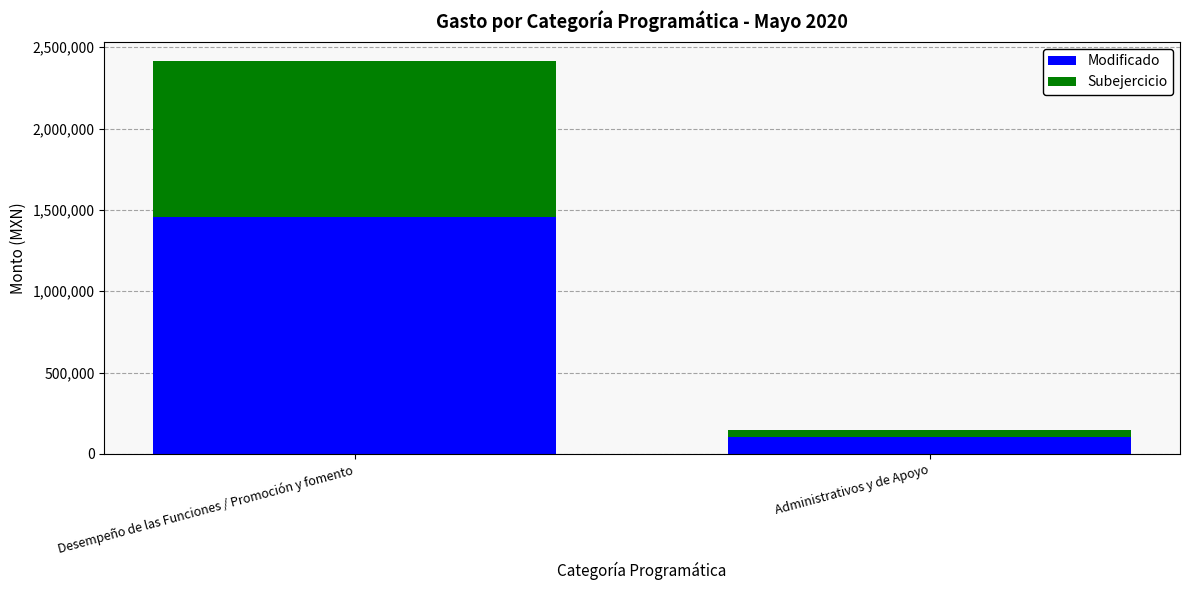

Reading left to right, what are the values for Modificado?

Desempeño de las Funciones / Promoción y fomento=1459420.7	Administrativos y de Apoyo=103079.3